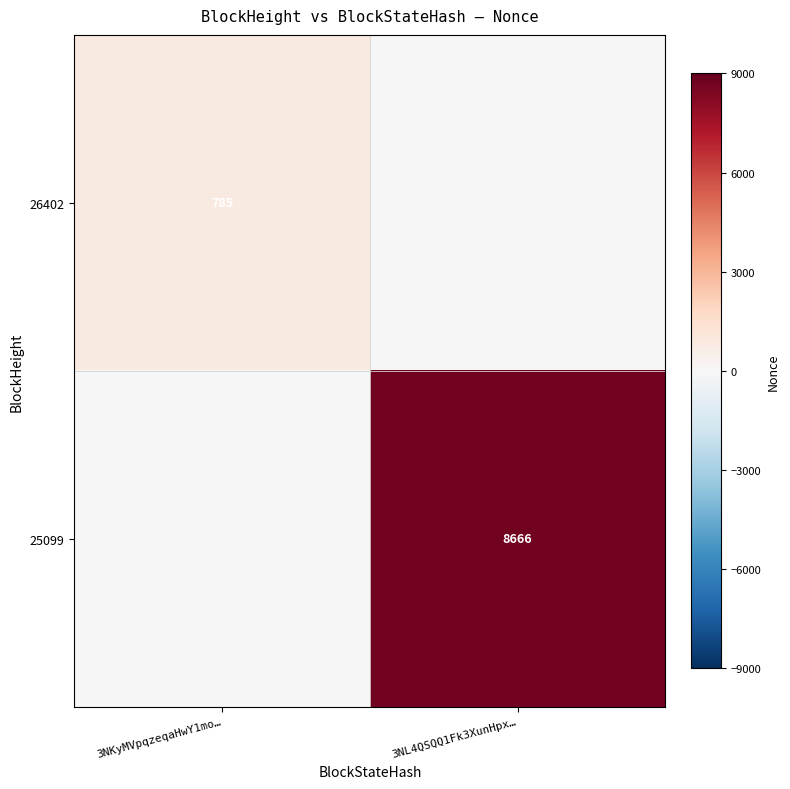

What is the total value across all series at 3NL4QSQQ1Fk3XunHpx…?

8666